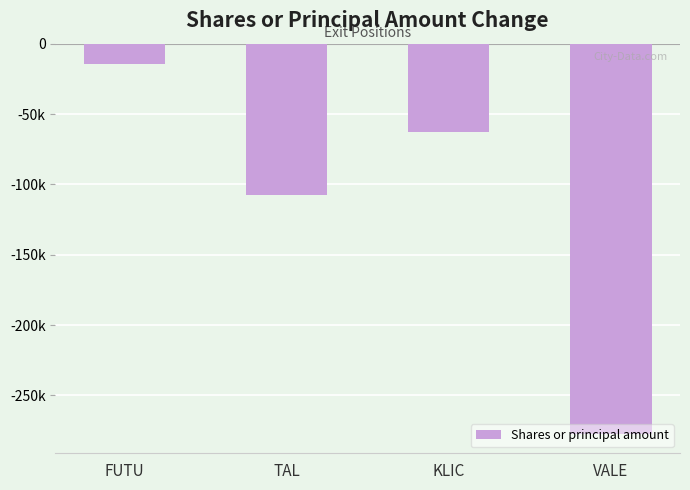

List the labels in order of value, smallest first.

VALE, TAL, KLIC, FUTU